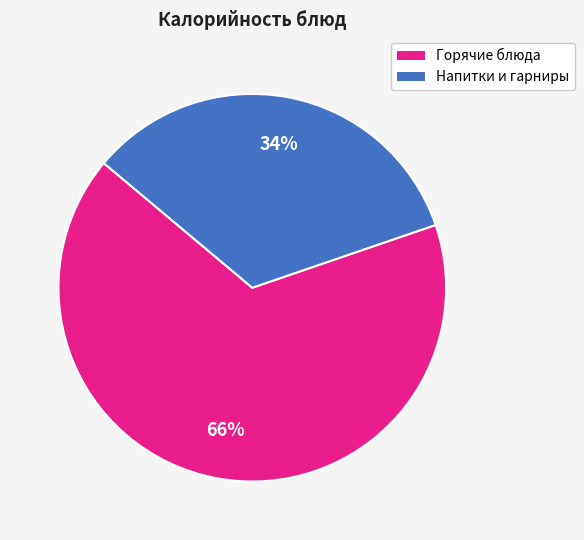

To the nearest percent, what is the average slice percentage?

50%